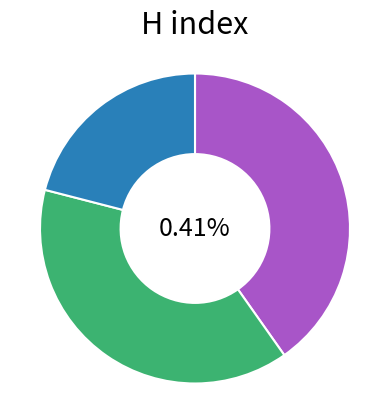

What is the smallest slice in the pie chart?

International Journal of Applied Mechanics